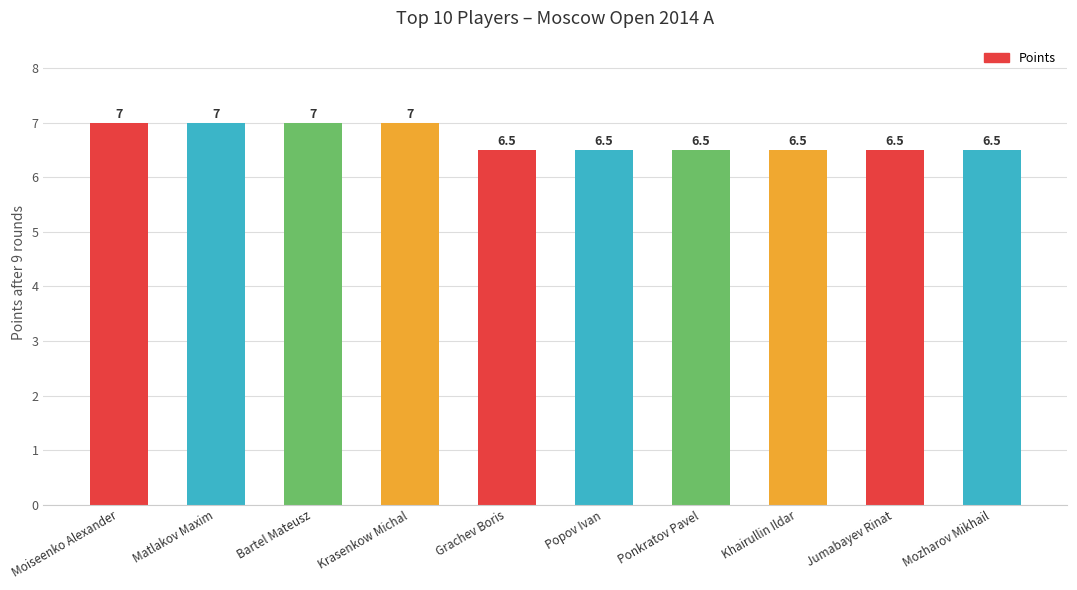

What is the value of the 8th bar from the left?

6.5